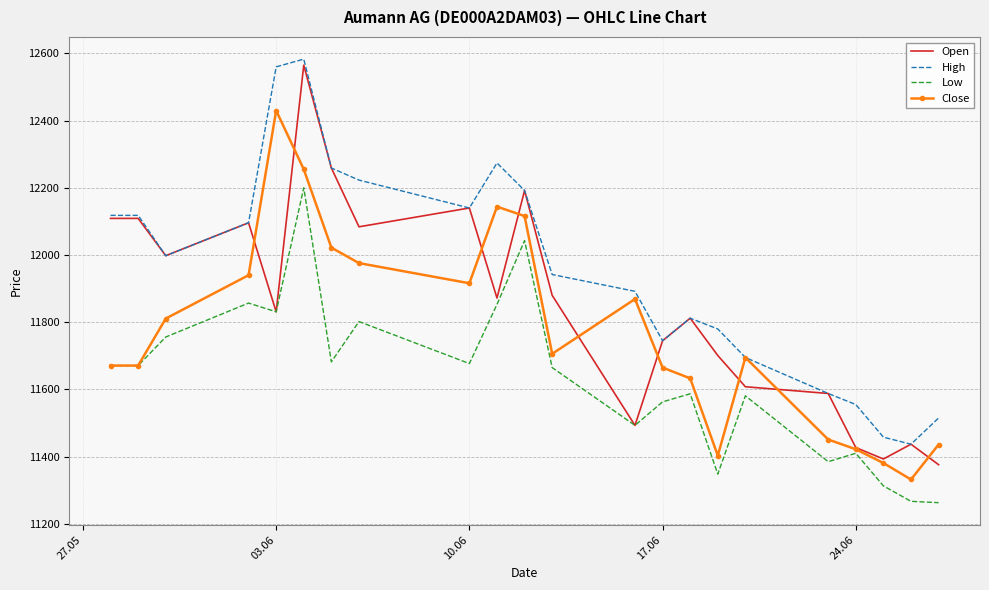

What is the minimum value shown in the chart?

11263